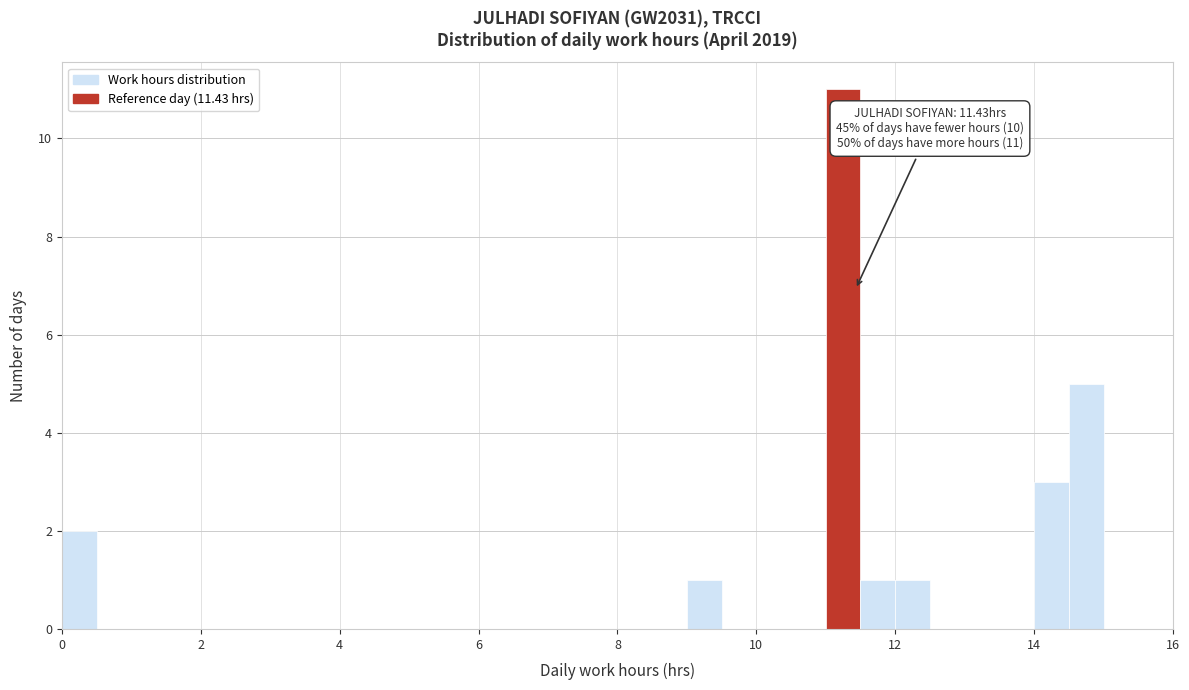

Around what value on the x-axis is the tallest bar? Give the approximate position of its centre, as read against the axis.

11.2